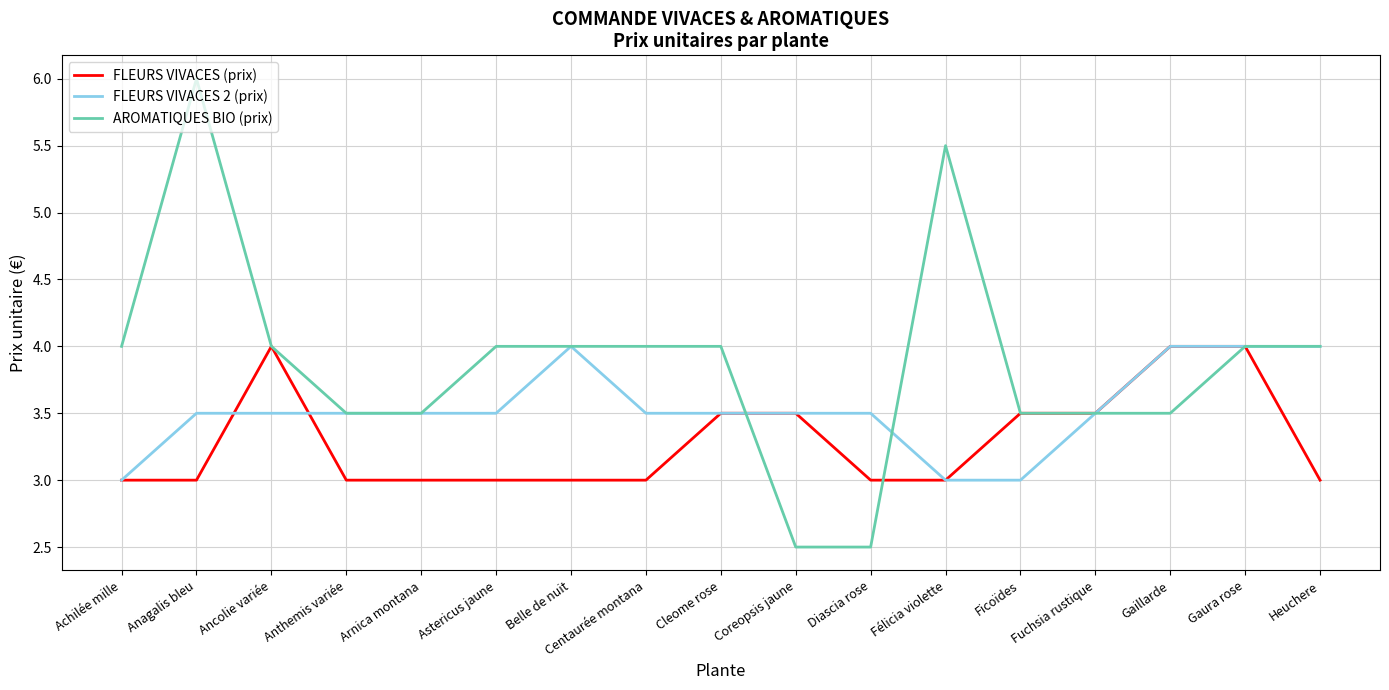

How many AROMATIQUES BIO (prix) values are between 3 and 4?

13